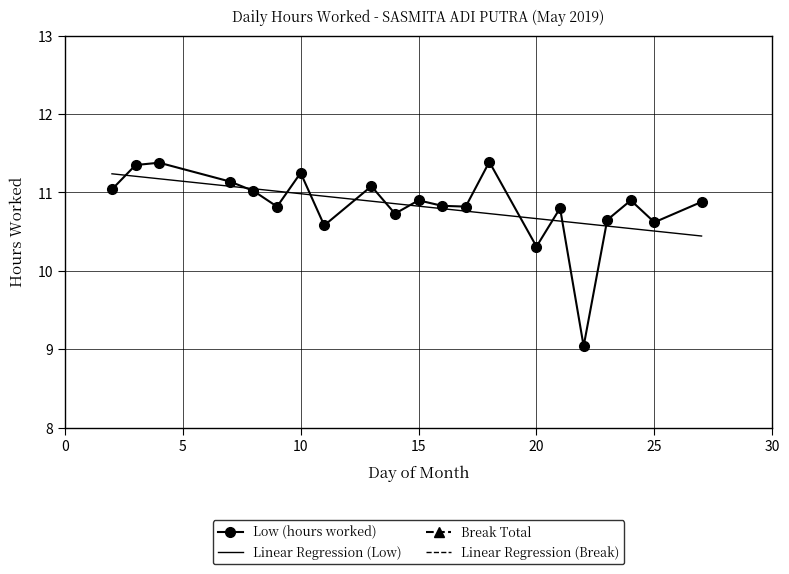

How many data points are above 10?

20